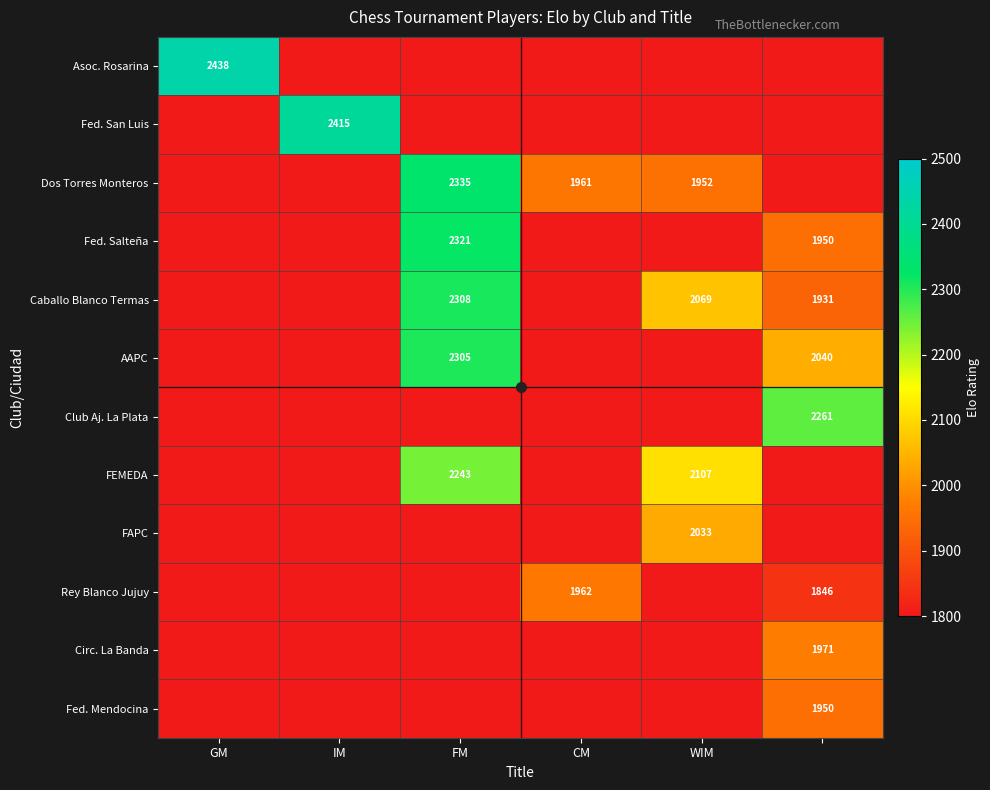

Count the number of categories in the chart.

6